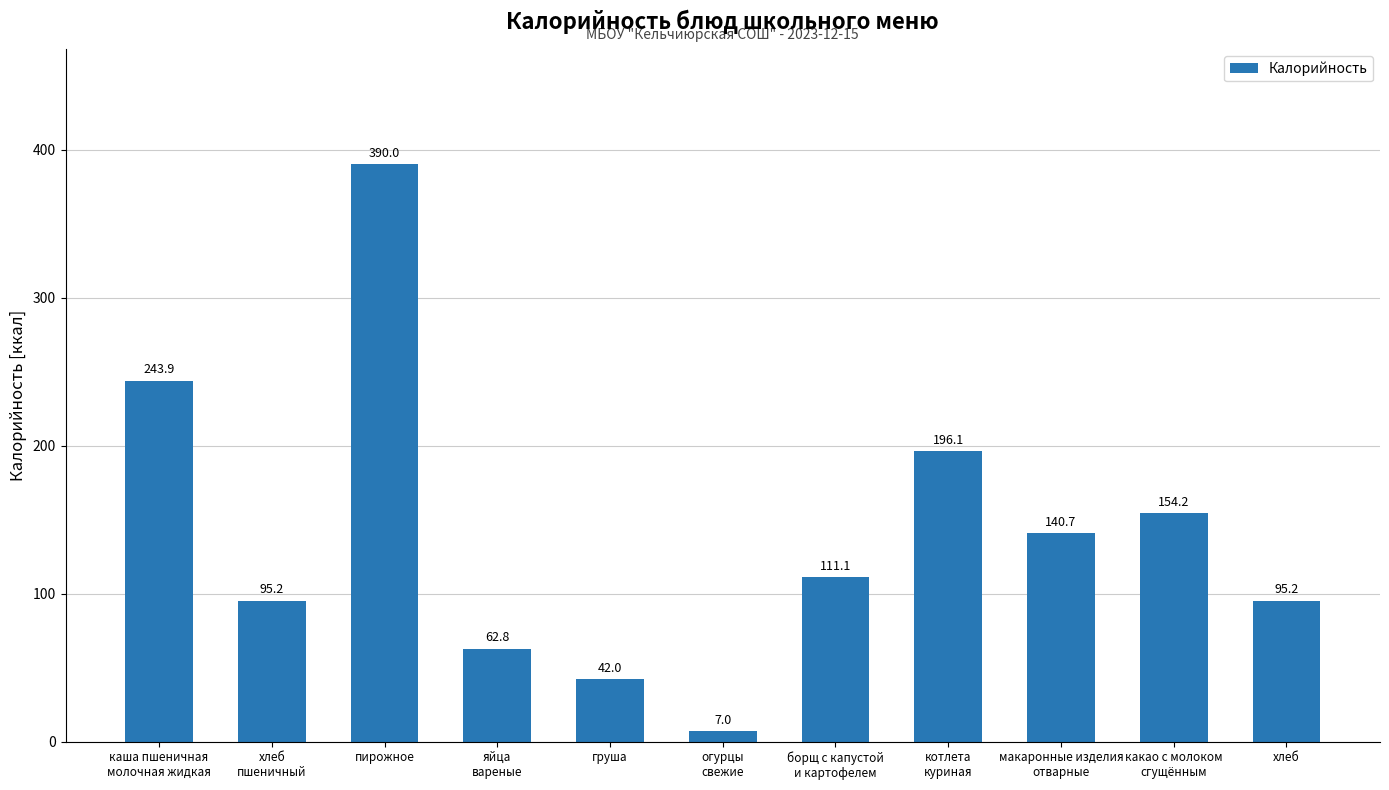

What is the value of the 10th bar from the left?

154.2